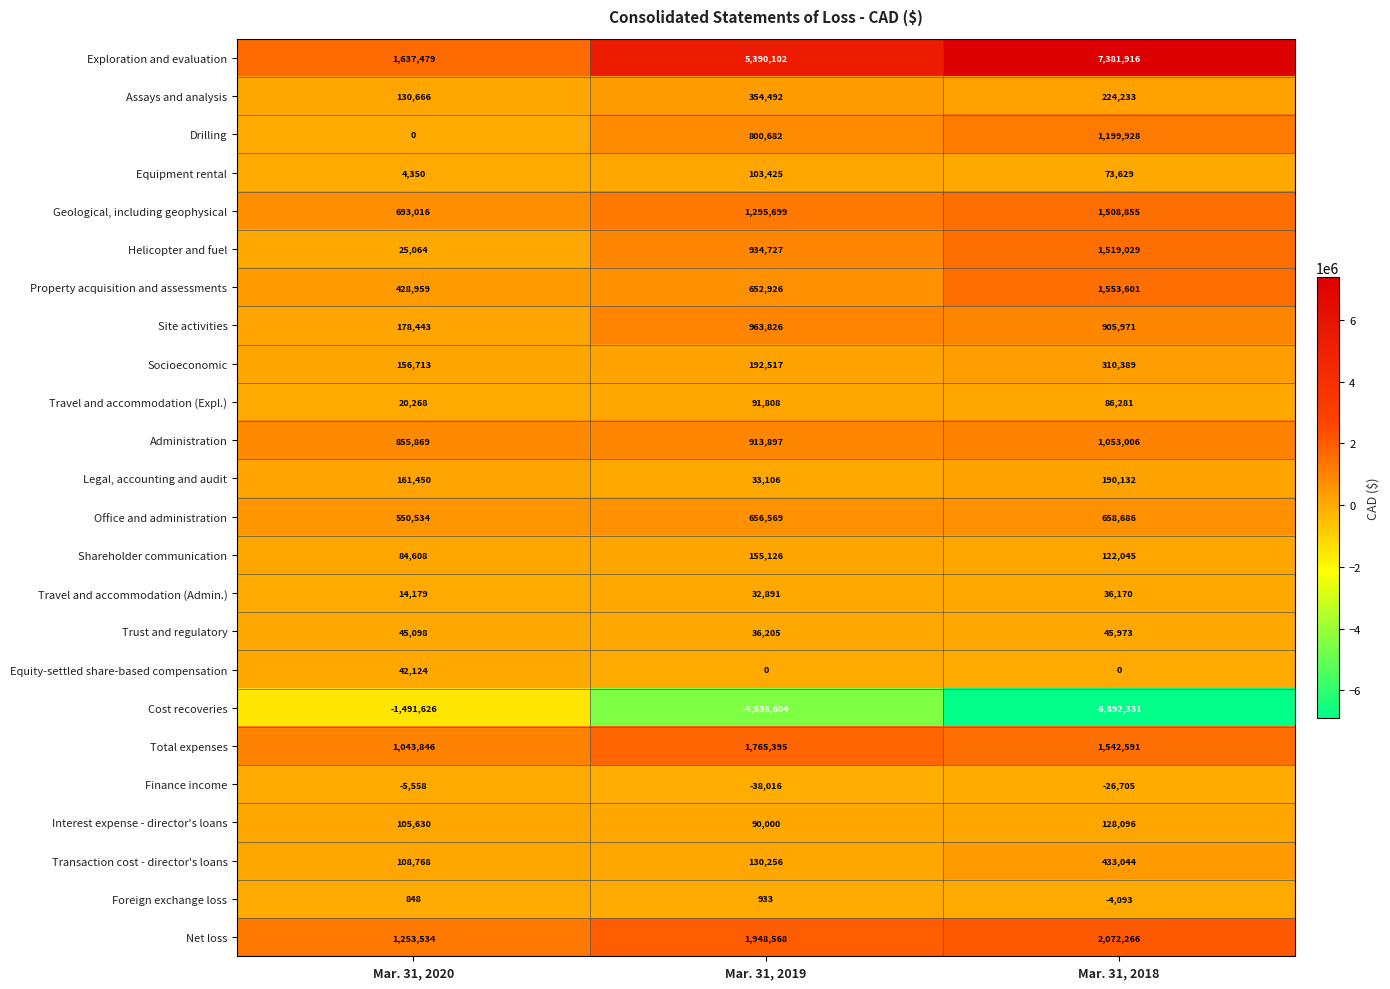

At which label is Finance income closest to -21787?

Mar. 31, 2018